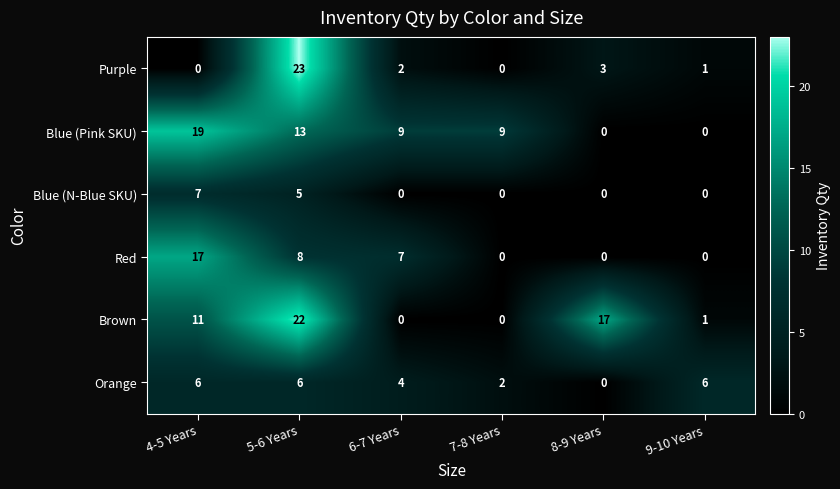

Rank the series by their maximum value, from lowest to highest.

Orange, Blue (N-Blue SKU), Red, Blue (Pink SKU), Brown, Purple